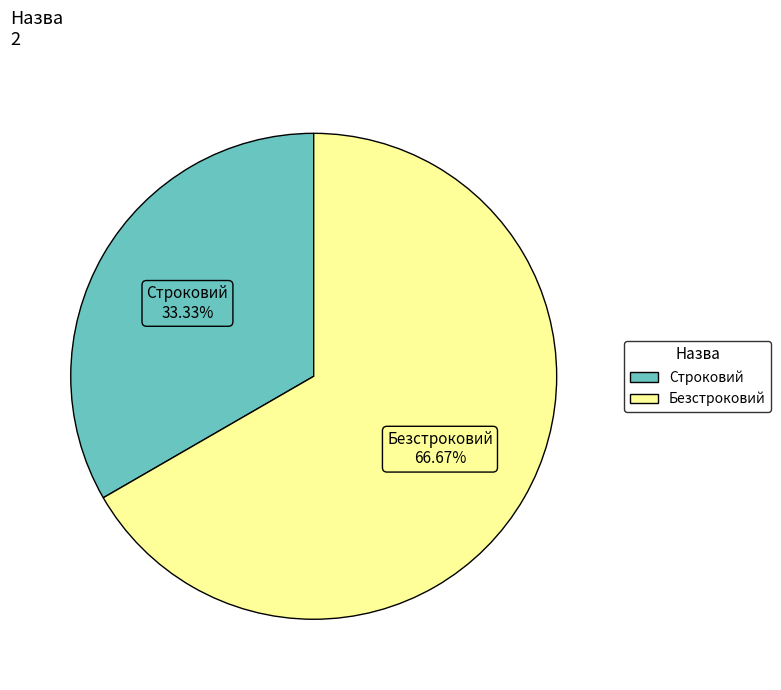

Which has a higher value, Безстроковий or Строковий?

Безстроковий